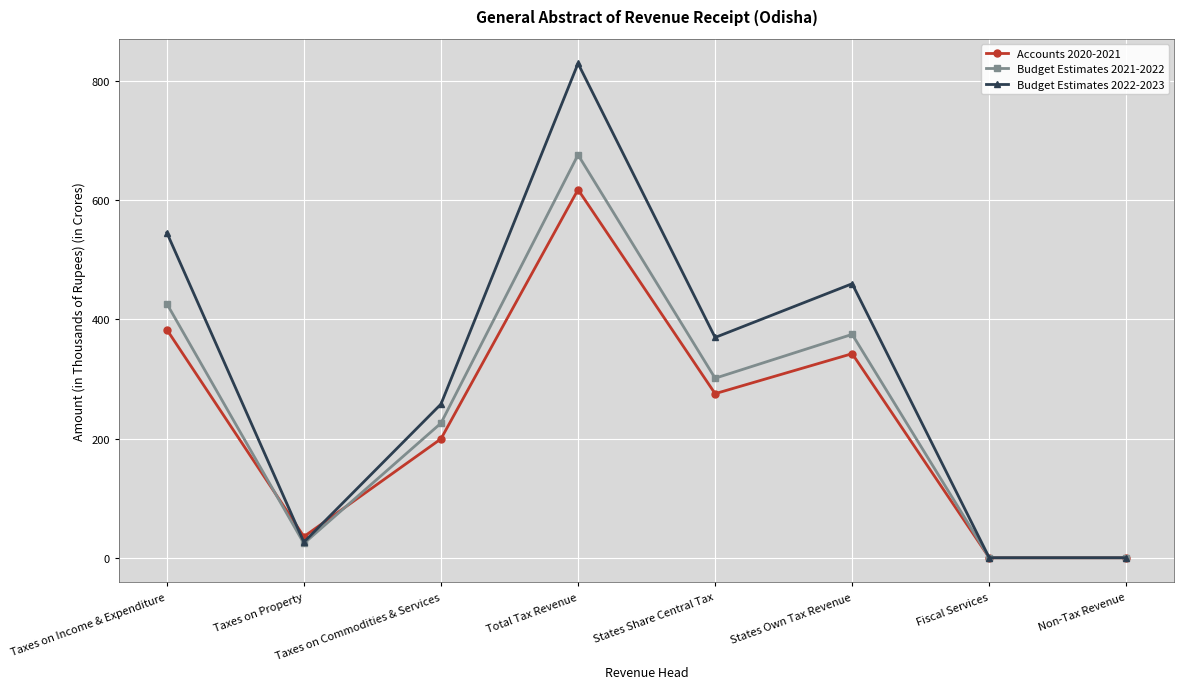

Between which two adjacent categories do Budget Estimates 2022-2023 and Accounts 2020-2021 first intersect?

Taxes on Income & Expenditure and Taxes on Property